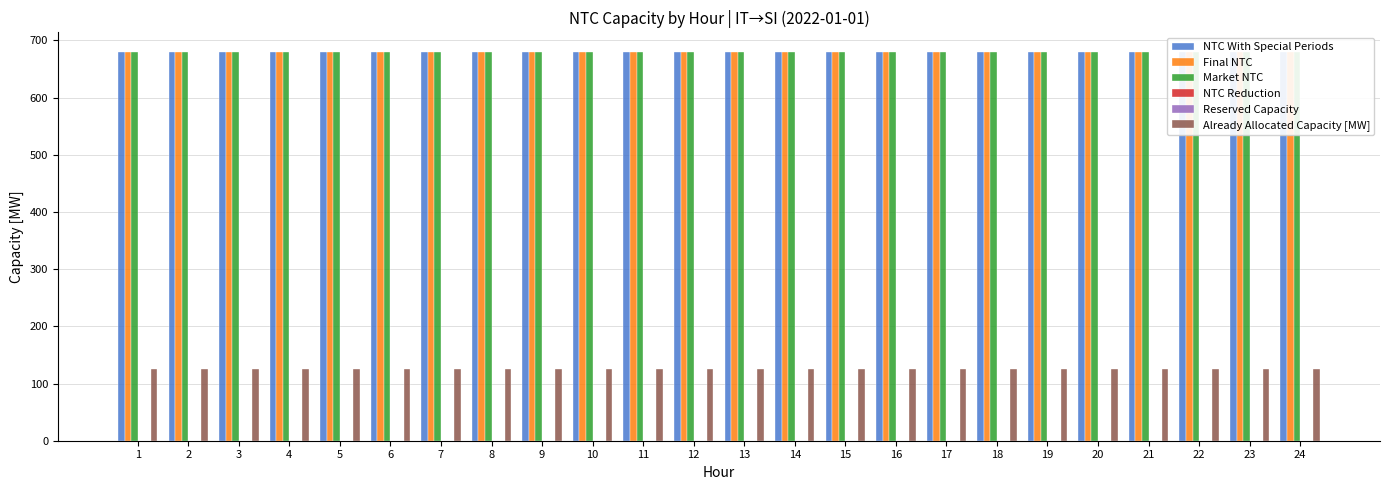

Rank the categories by Market NTC value from lowest to highest.

1, 2, 3, 4, 5, 6, 7, 8, 9, 10, 11, 12, 13, 14, 15, 16, 17, 18, 19, 20, 21, 22, 23, 24